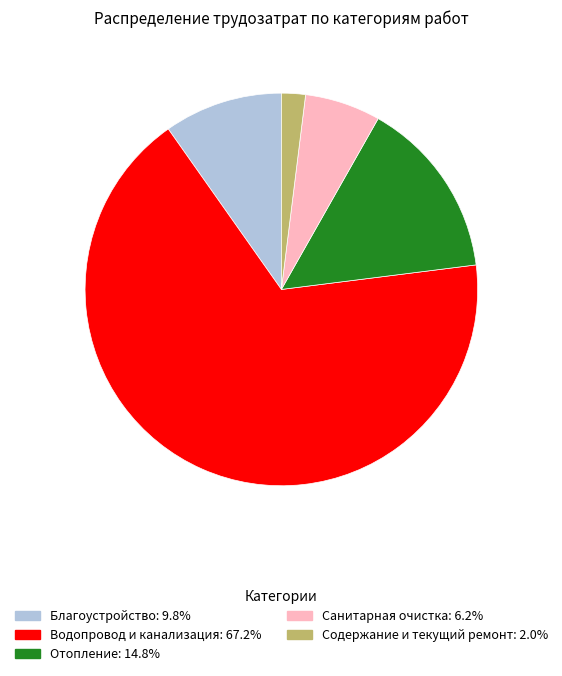

Which slice is the largest?

Водопровод и канализация